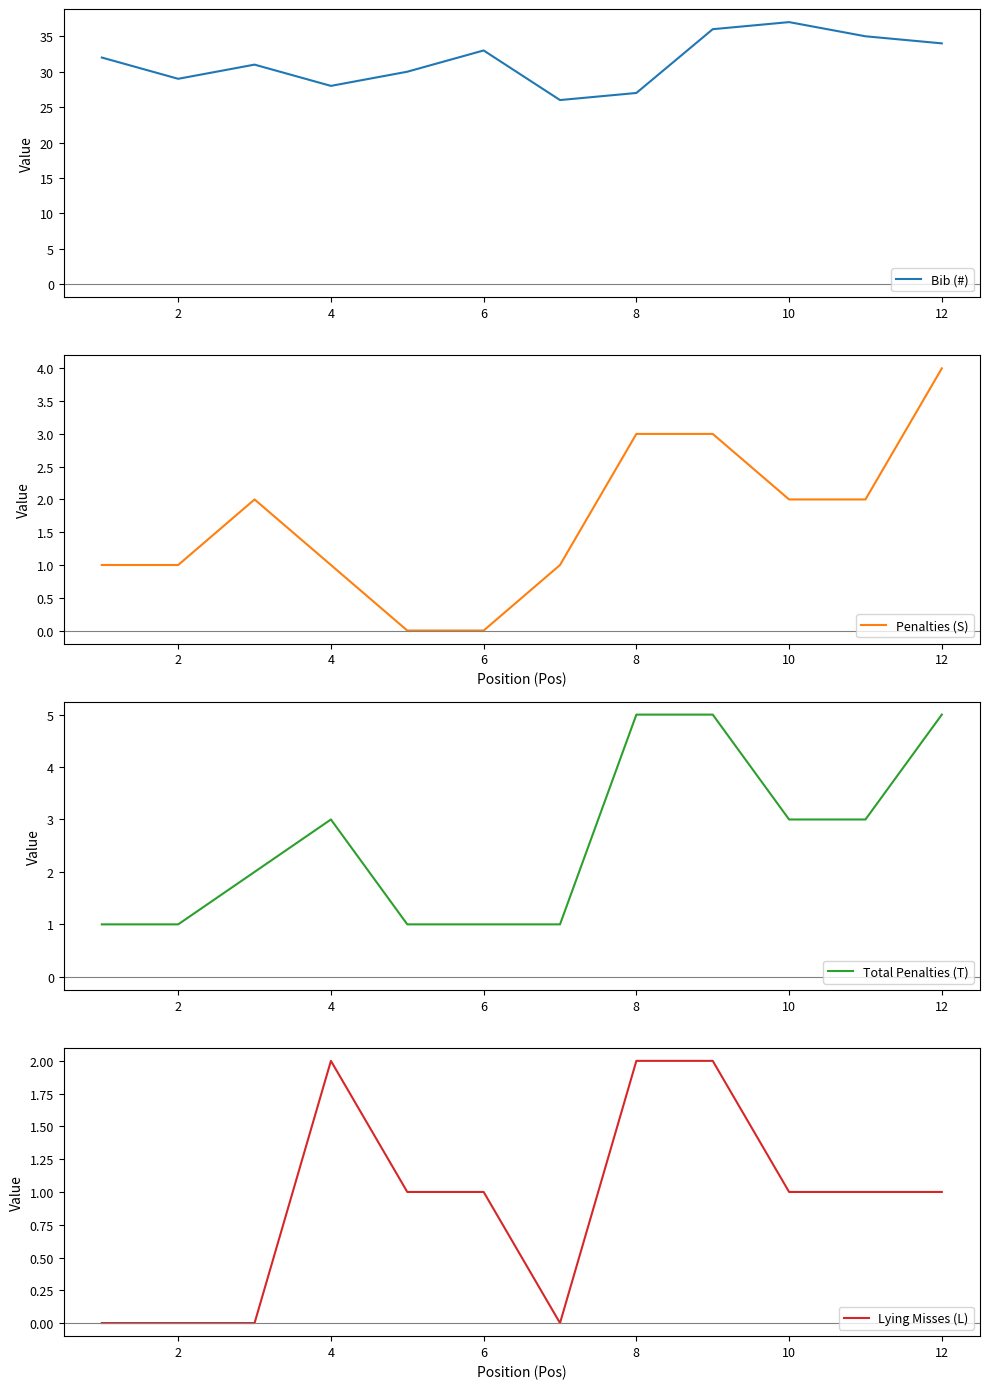

Is it true that Bib (#) equals 18 at 4?

False